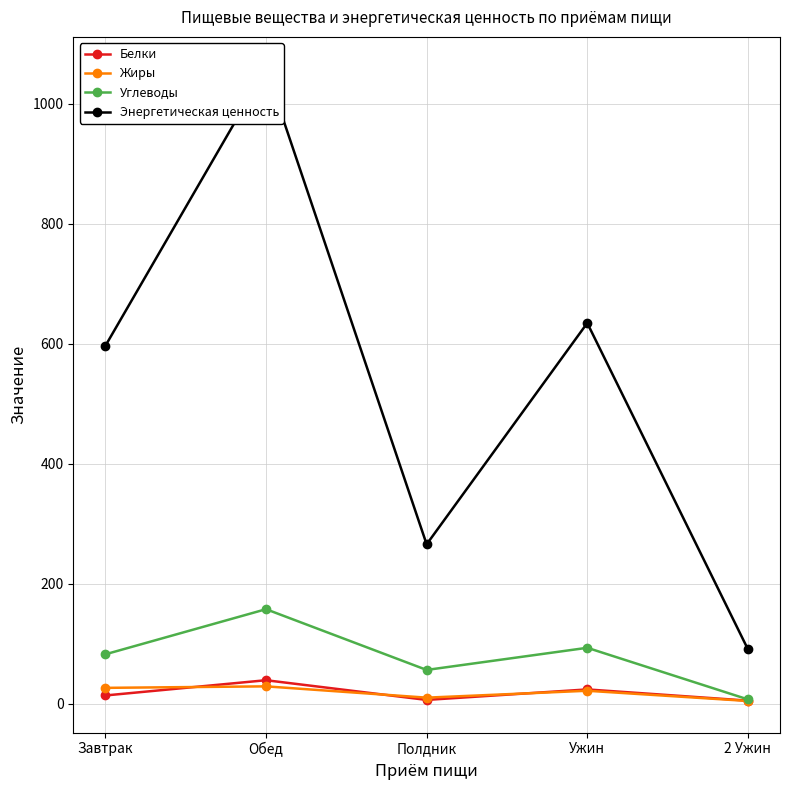

At which category does the chart reach its minimum across all series?

2 Ужин